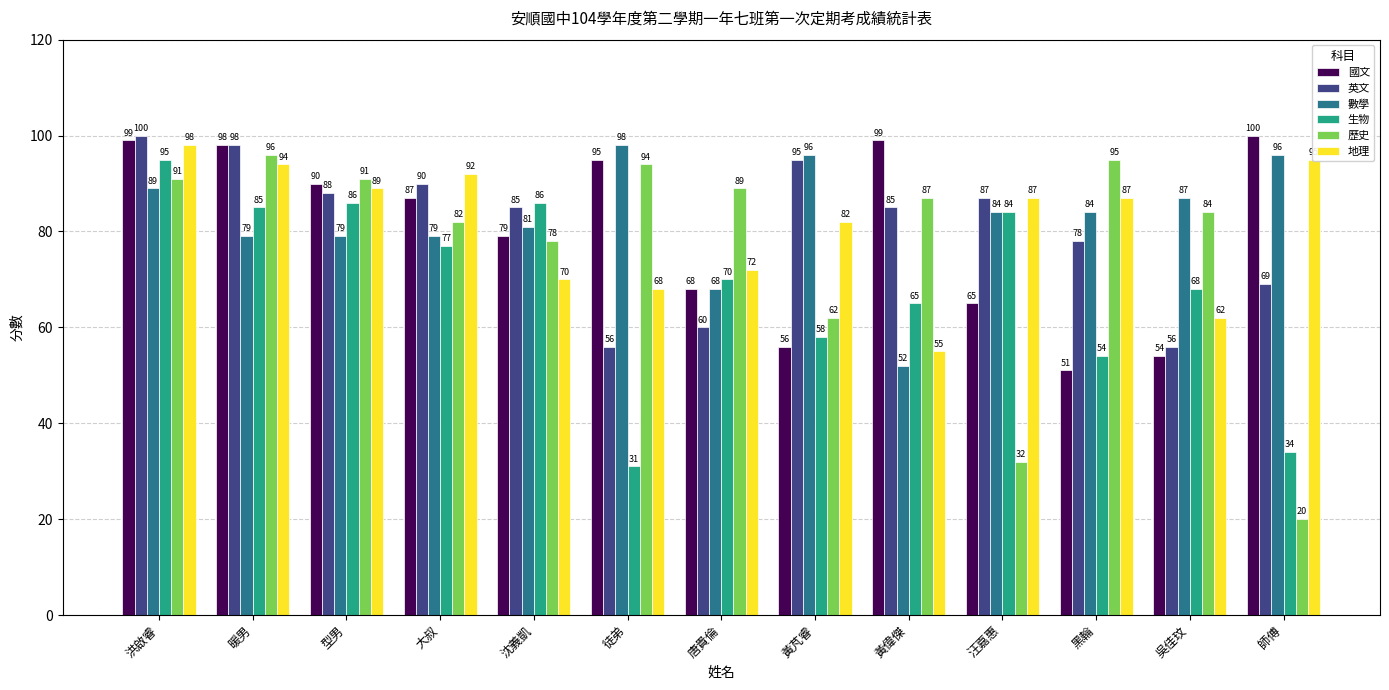

Which category has the lowest value across all series?

師傅